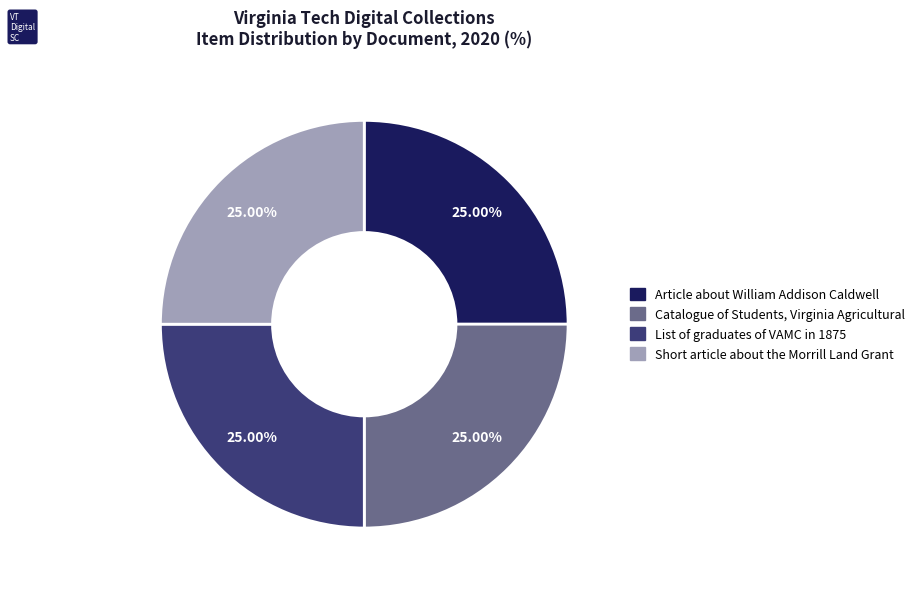

To the nearest percent, what portion does Catalogue of Students, Virginia Agricultural represent?

25%